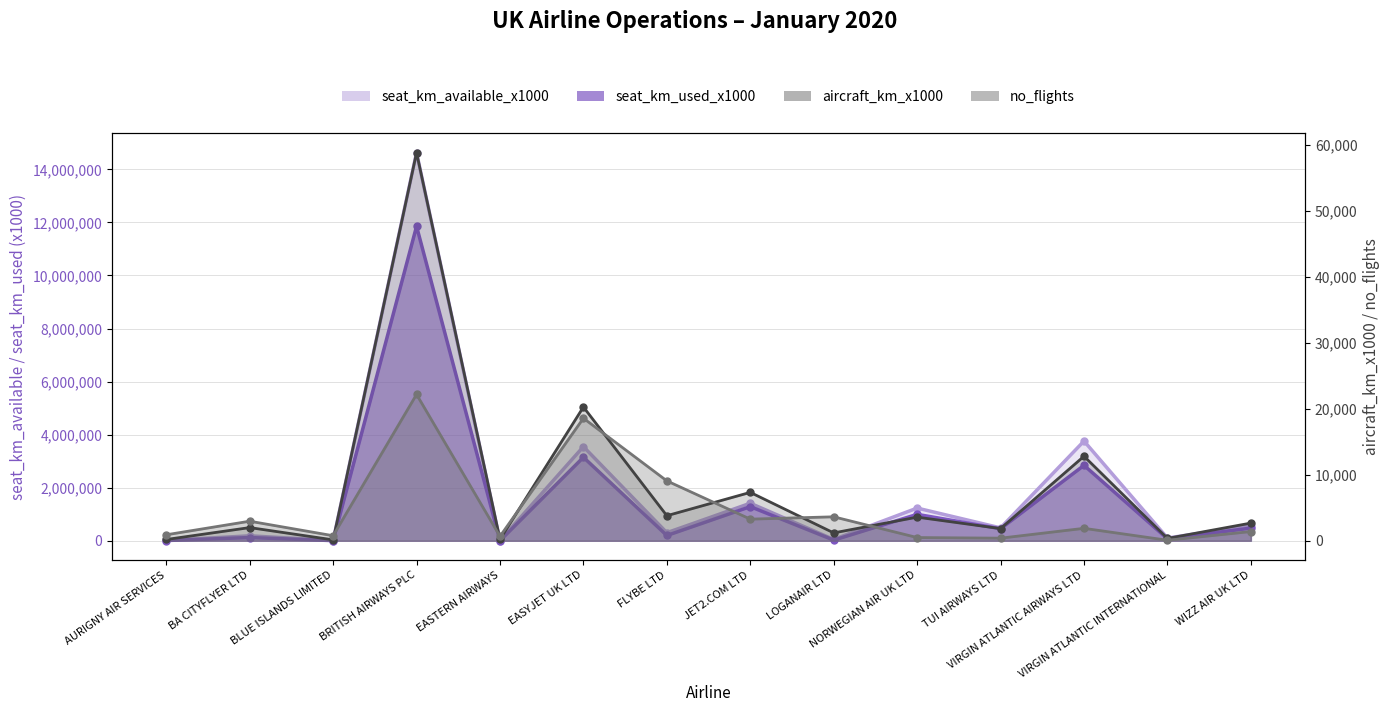

Where is the first local maximum for aircraft_km_x1000?

BA CITYFLYER LTD